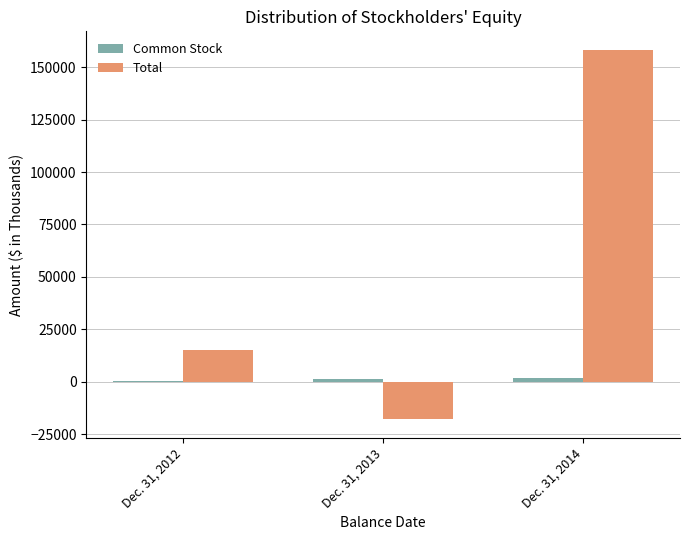

At which category does the chart reach its peak across all series?

Dec. 31, 2014